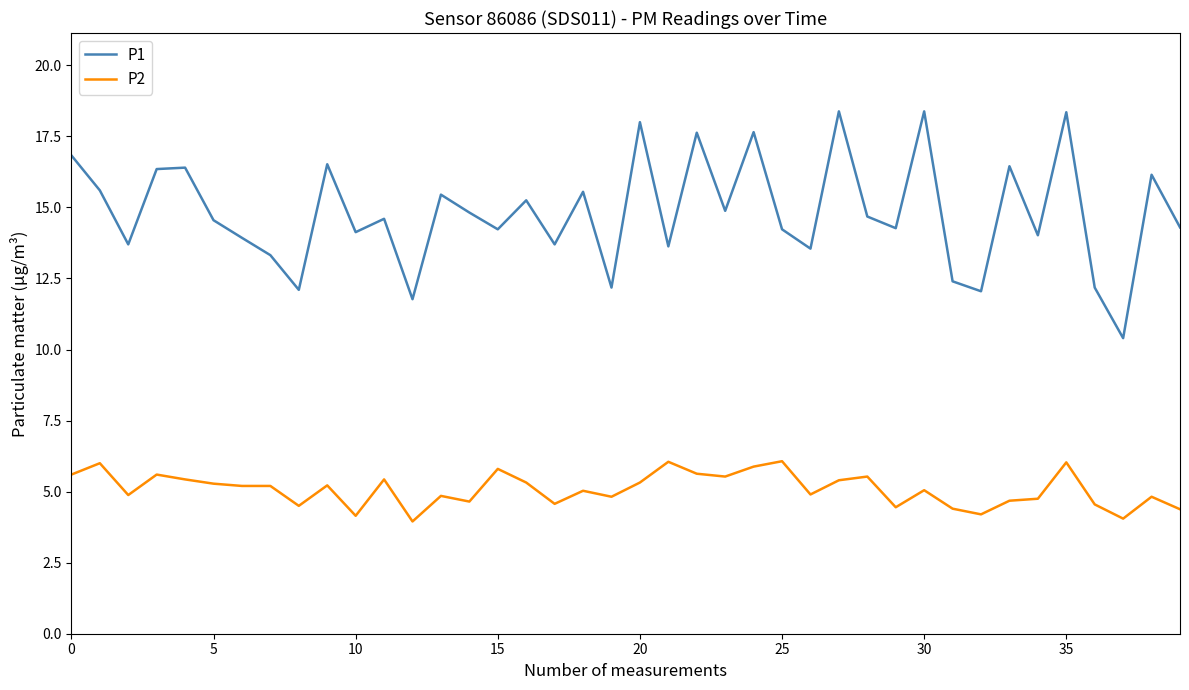

What is the difference between the maximum and minimum values in the P2 series?

2.1